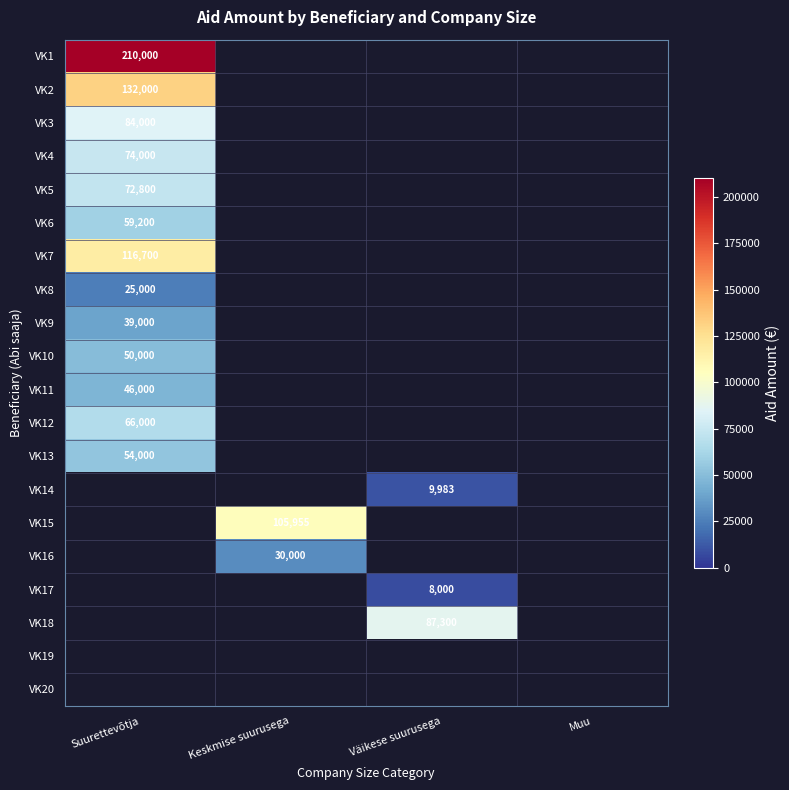

True or false: VK9 has a value of 22351 at Suurettevõtja.

False